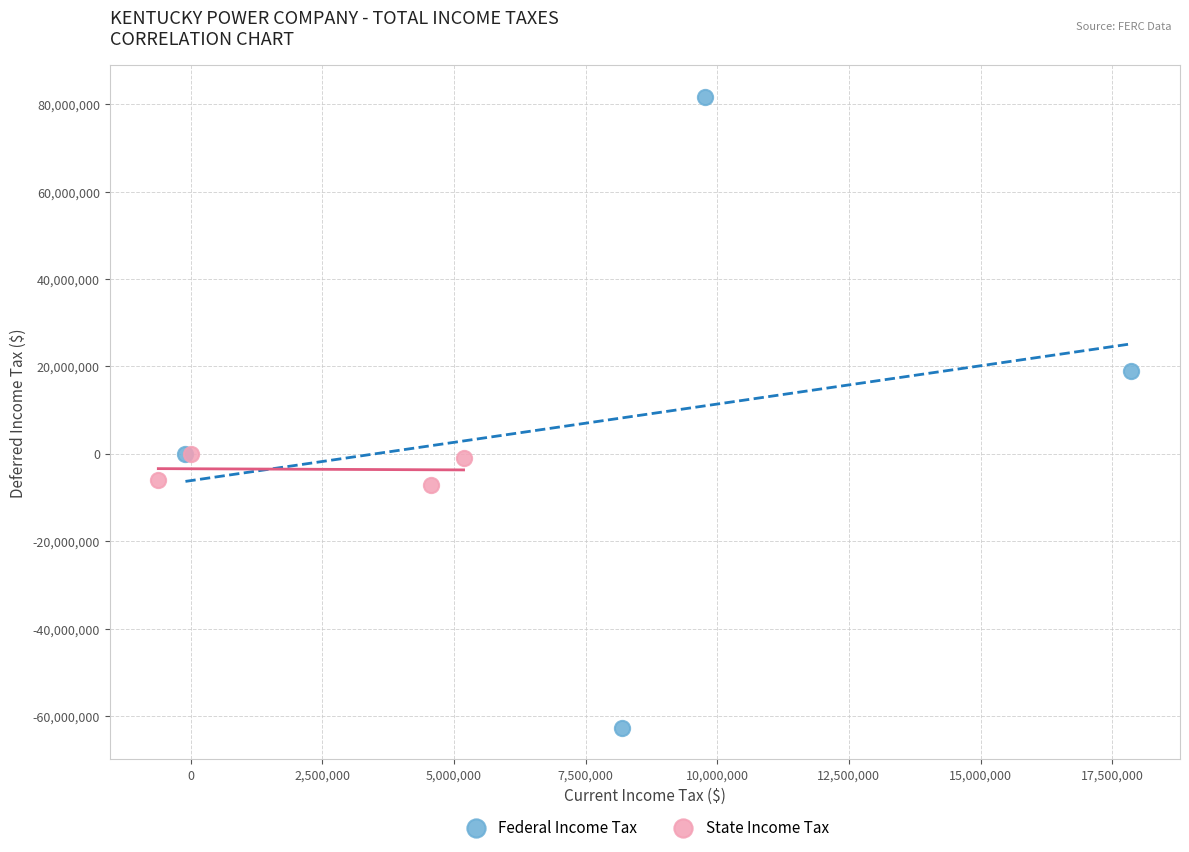

Which series has the widest spread of Y values?

Federal Income Tax